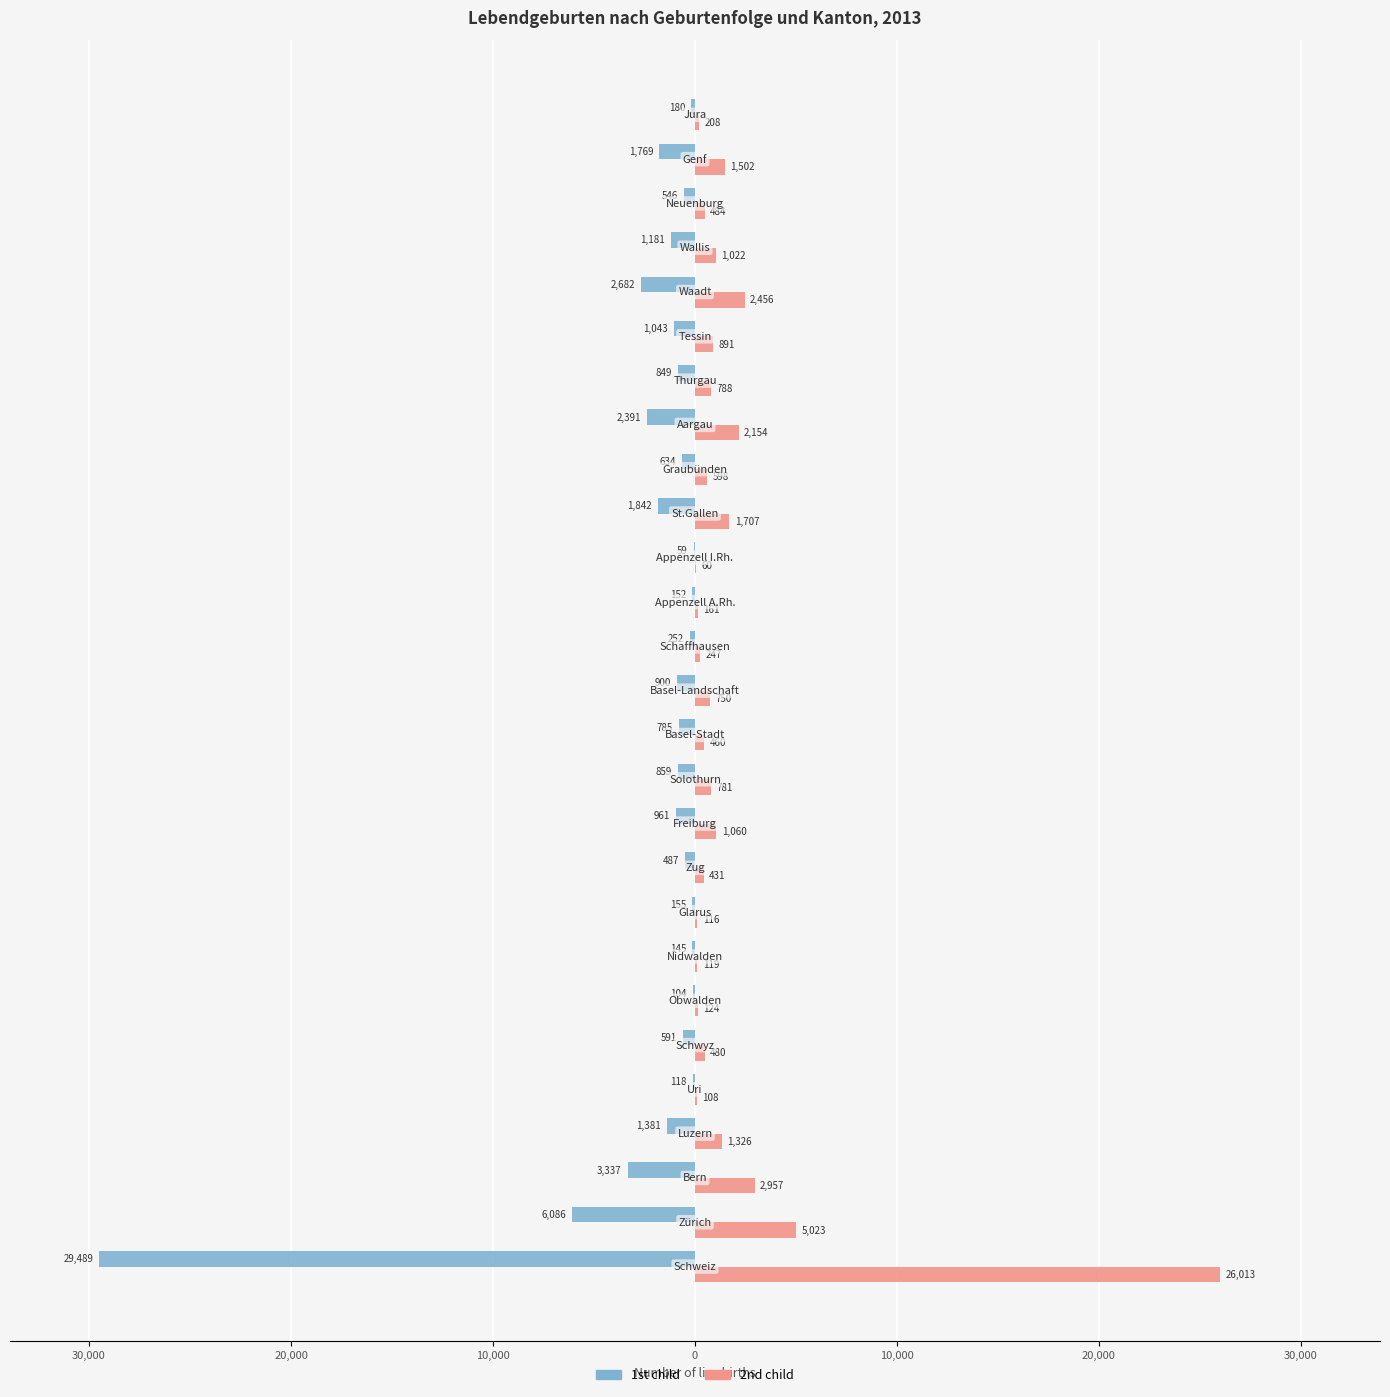

What are all the series names shown in the legend?

1st child, 2nd child